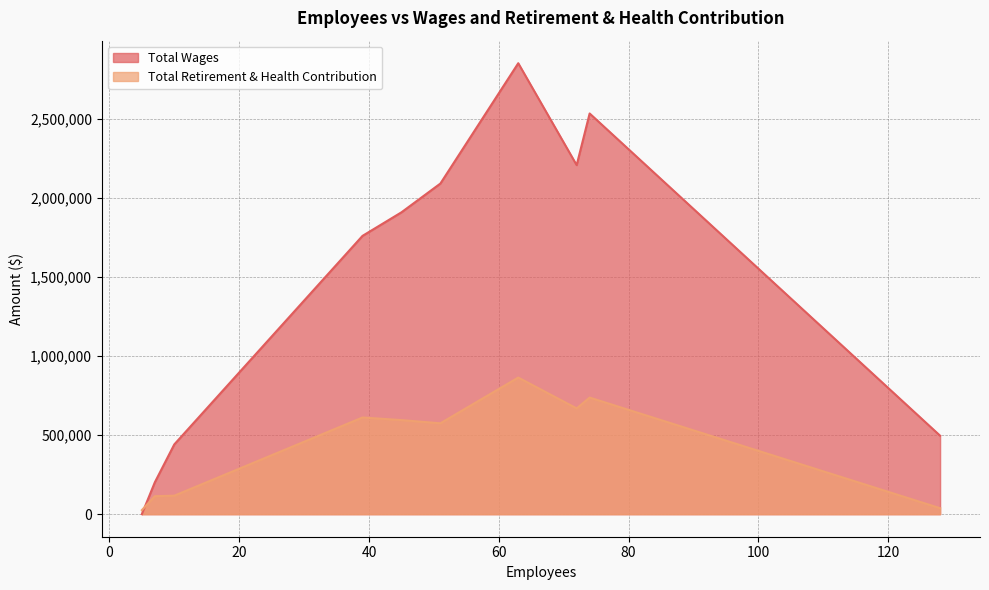

List the series in order of their peak value, highest first.

Total Wages, Total Retirement & Health Contribution